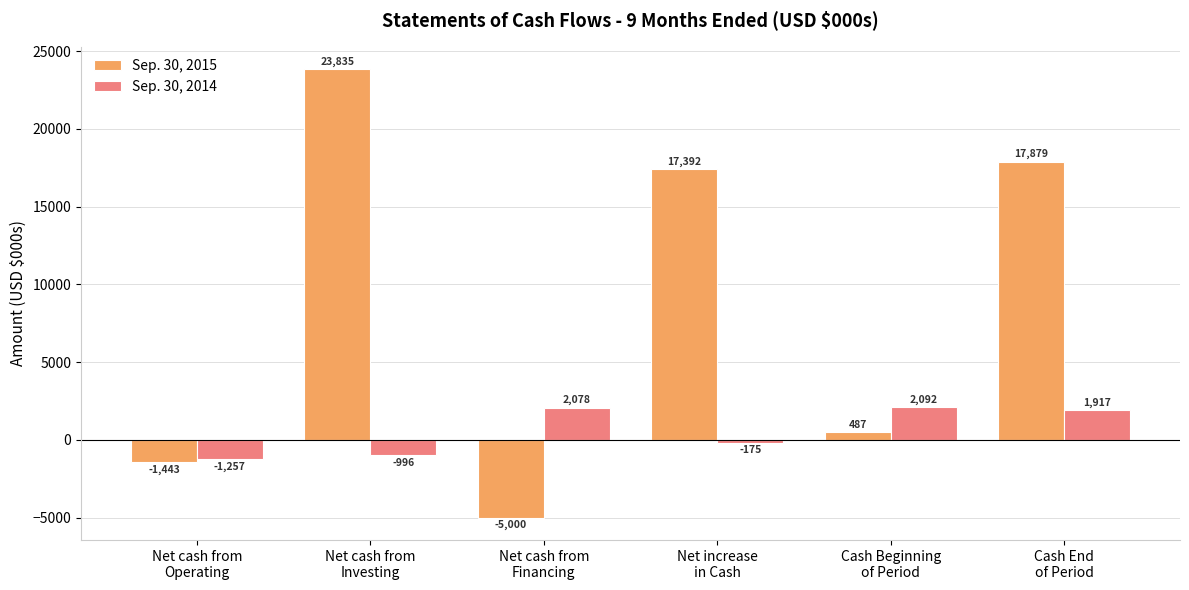

At which category does the chart reach its minimum across all series?

Net cash from
Financing